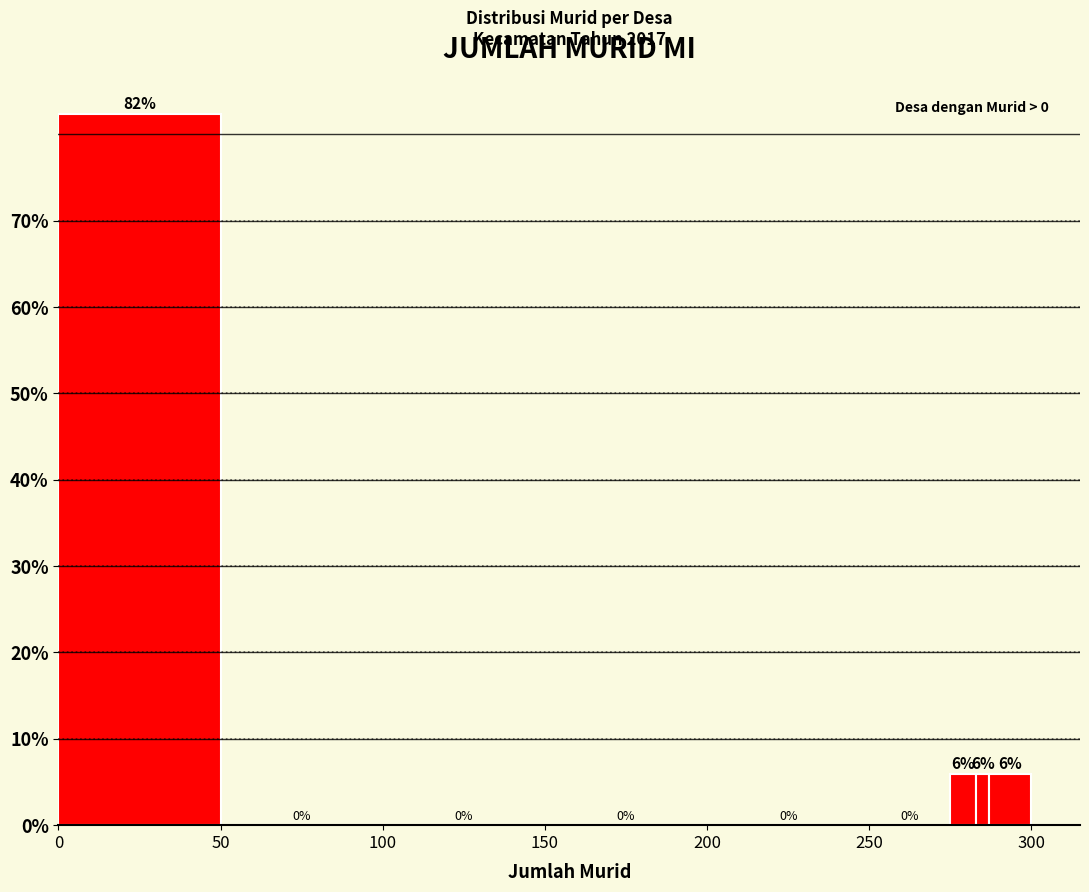

Read against the x-axis, roughly where is the centre of the tallest bar?

25